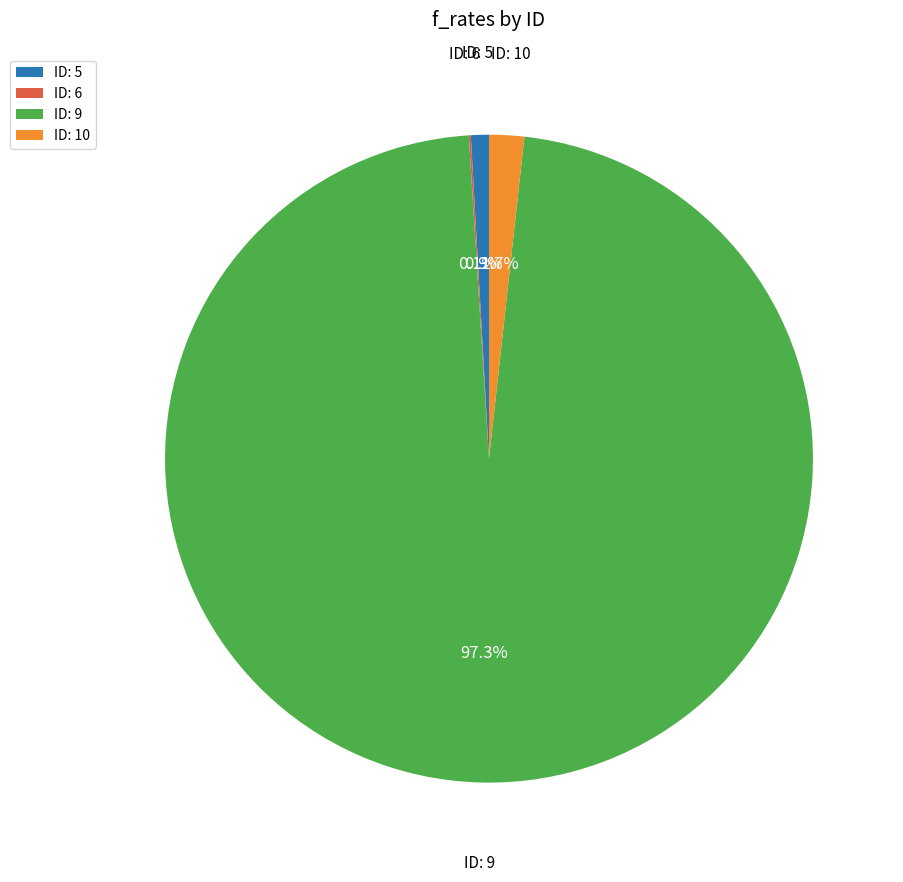

What is the largest slice in the pie chart?

ID: 9